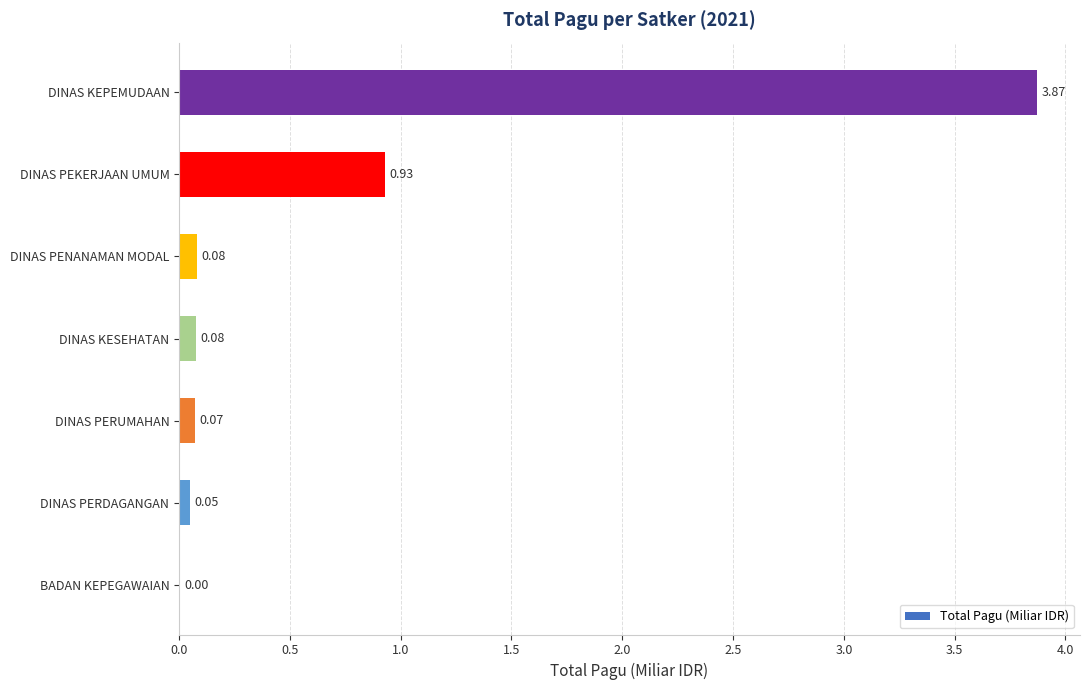

What is the average value?

0.7